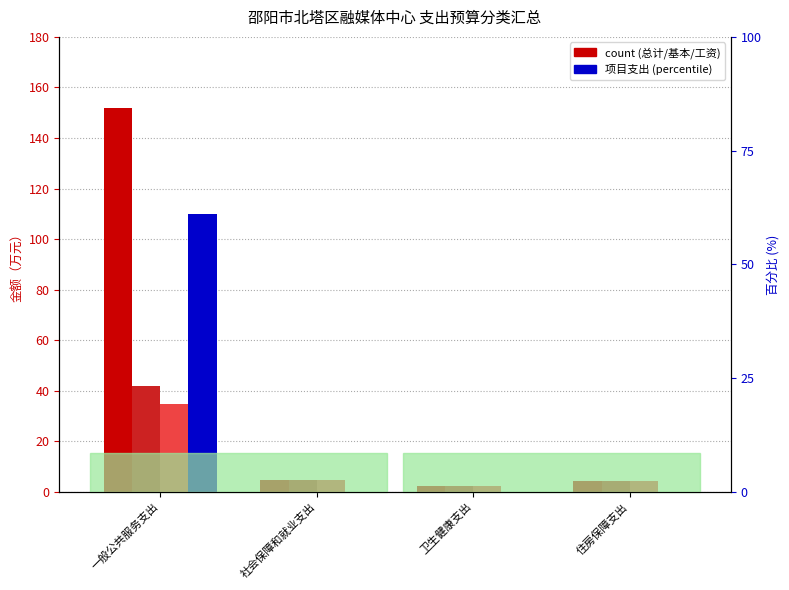

Which label corresponds to the largest value in the chart?

一般公共服务支出